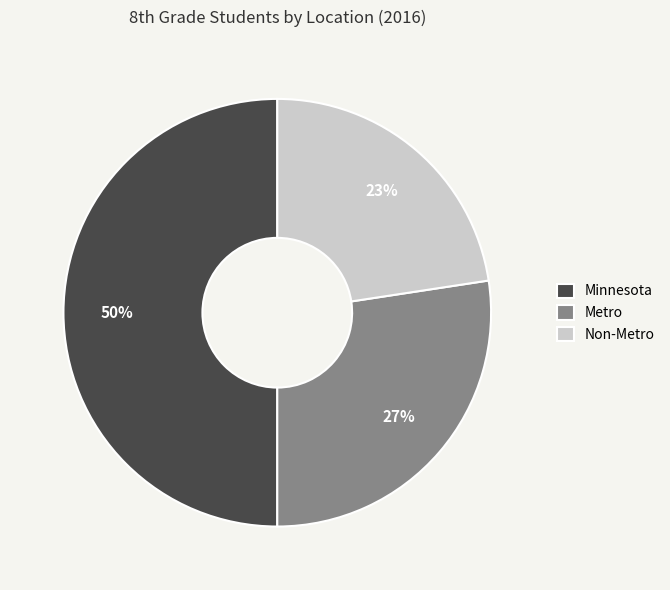

What is the largest slice in the pie chart?

Minnesota